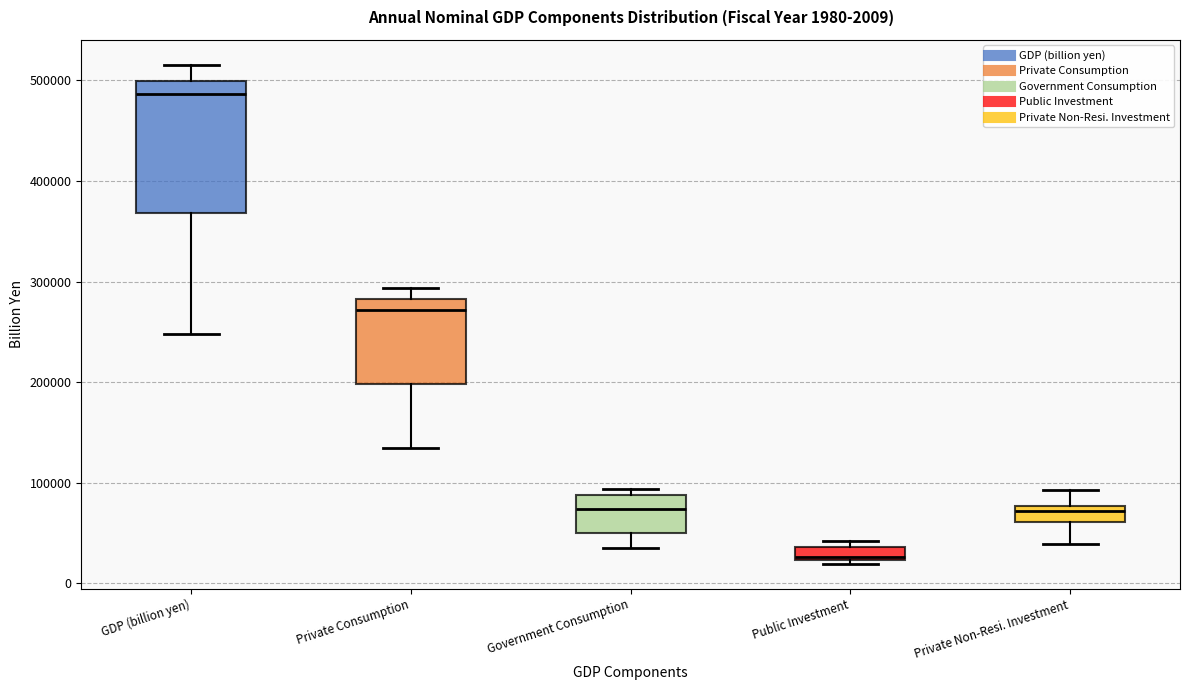

Comparing the boxes themselves (not the whiskers), which one is the tallest?

GDP (billion yen)